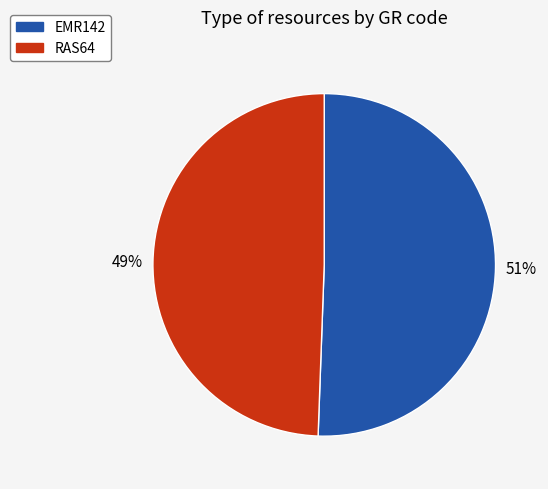

Is there any slice that represents more than half of the pie?

Yes